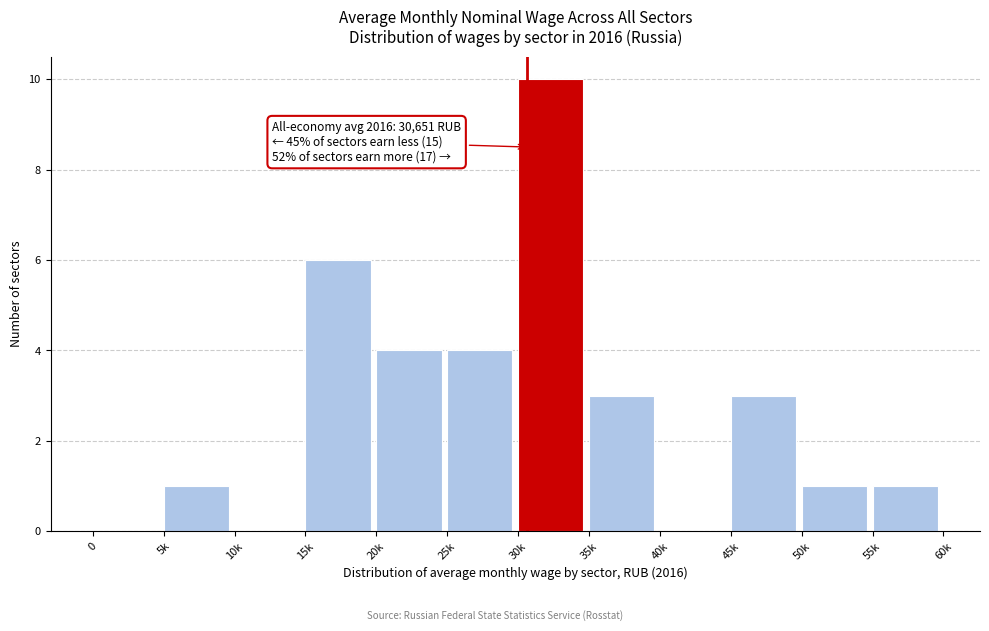

Reading left to right, what are all the values shown in this chart?

0=0	5k=1	10k=0	15k=6	20k=4	25k=4	30k=10	35k=3	40k=0	45k=3	50k=1	55k=1